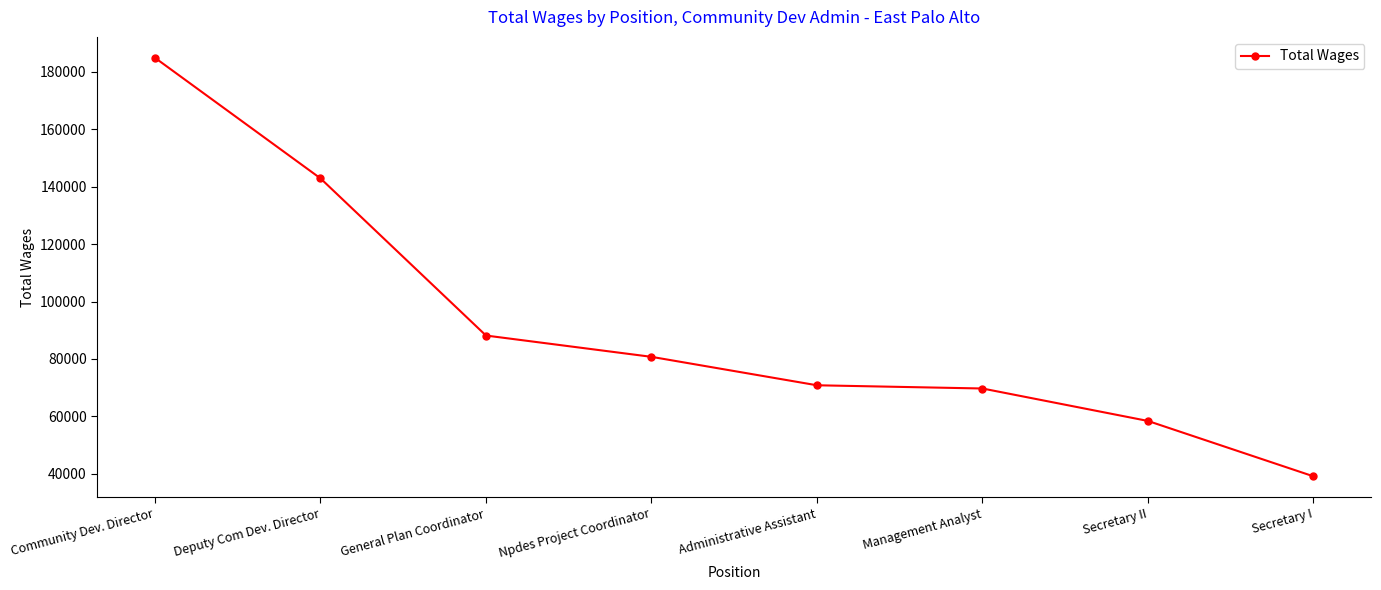

Is it true that the value at Administrative Assistant is 46681?

False